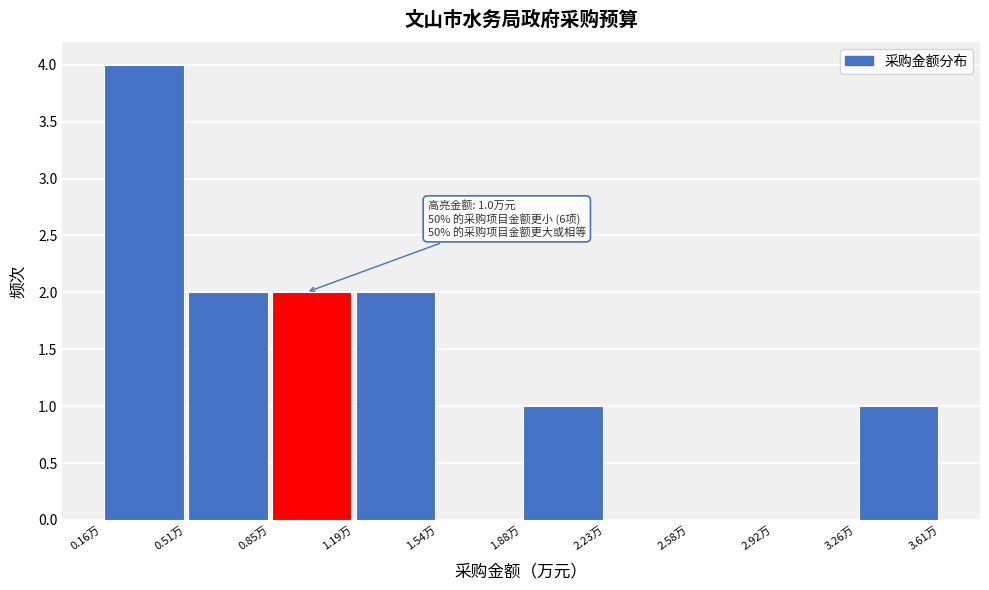

Over which range of the x-axis is the bar tallest?

0.160 to 0.505